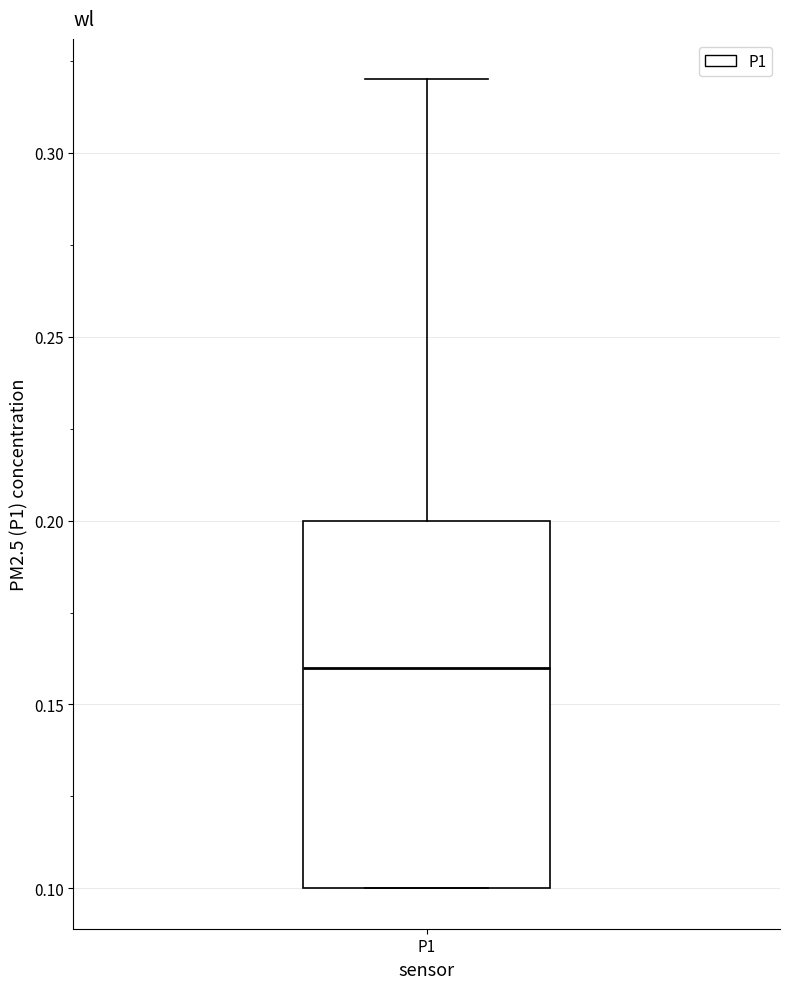

Read this box plot against the y-axis: the position of the median line, the range covered by the box, and the ends of both whiskers. The values are not printed on the chart, so give them approximately, as read against the axis.

median 0.16, box 0.10 to 0.20, whiskers 0.10 to 0.32